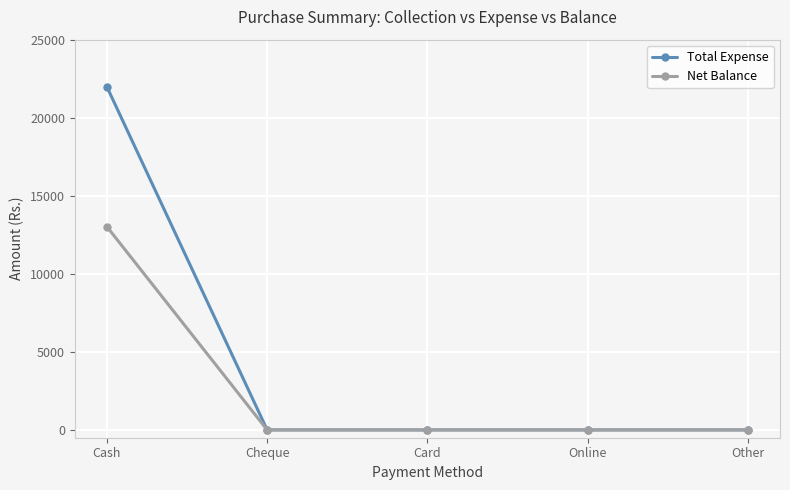

Is it true that Total Expense equals 0 at Card?

True